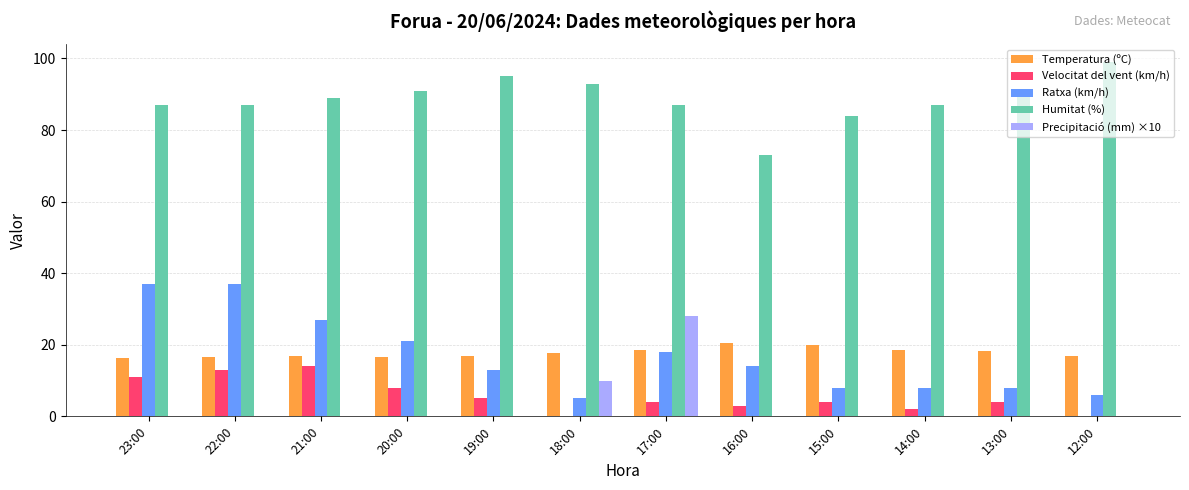

Is the value of Temperatura (ºC) at 12:00 greater than the value of Precipitació (mm) ×10 at 13:00?

Yes